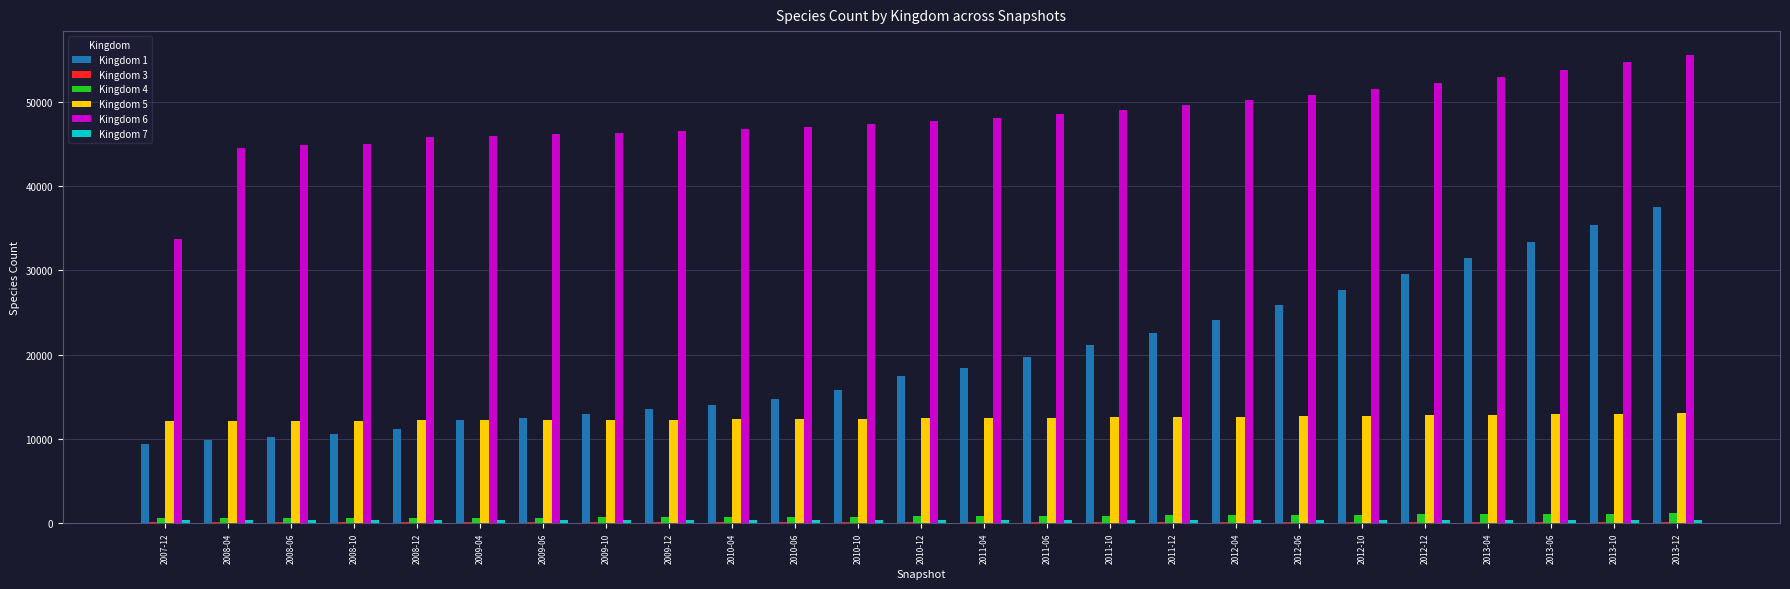

Which series has the largest range (max minus min)?

Kingdom 1